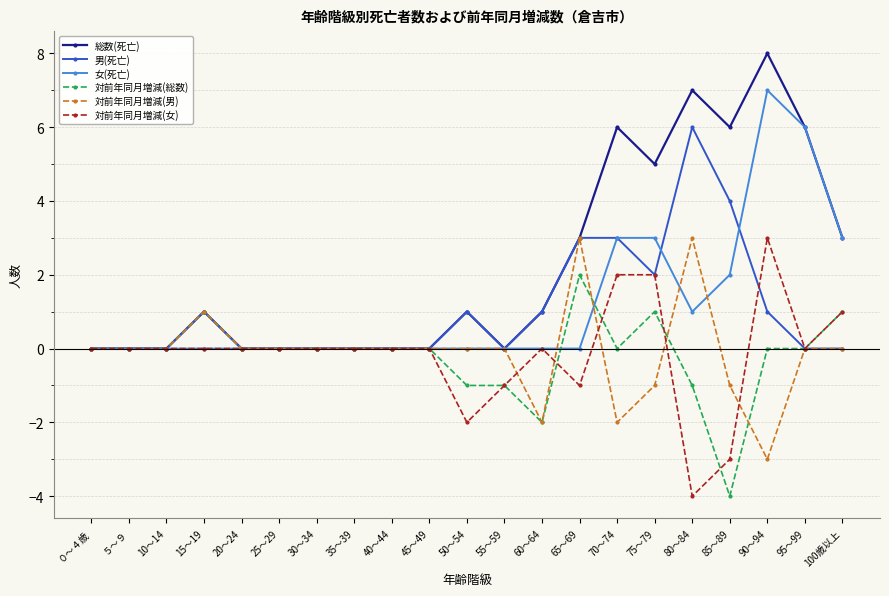

Which series has the largest range (max minus min)?

総数(死亡)